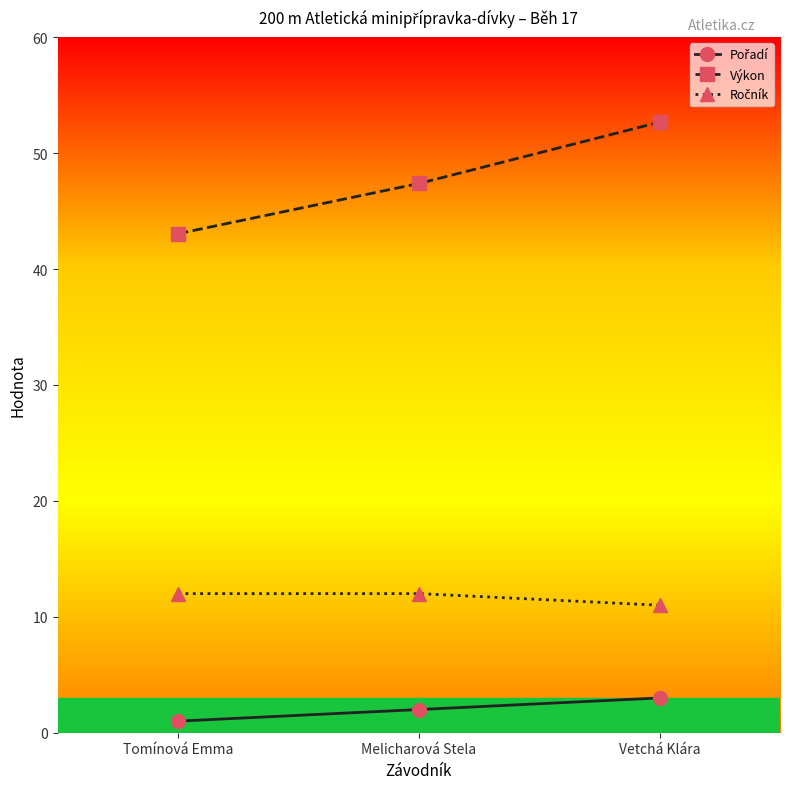

List the labels in order of Výkon value, smallest first.

Tomínová Emma, Melicharová Stela, Vetchá Klára